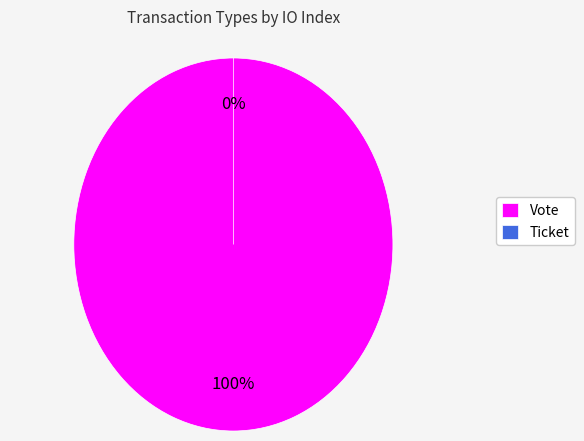

Rank the categories by value from lowest to highest.

Ticket, Vote